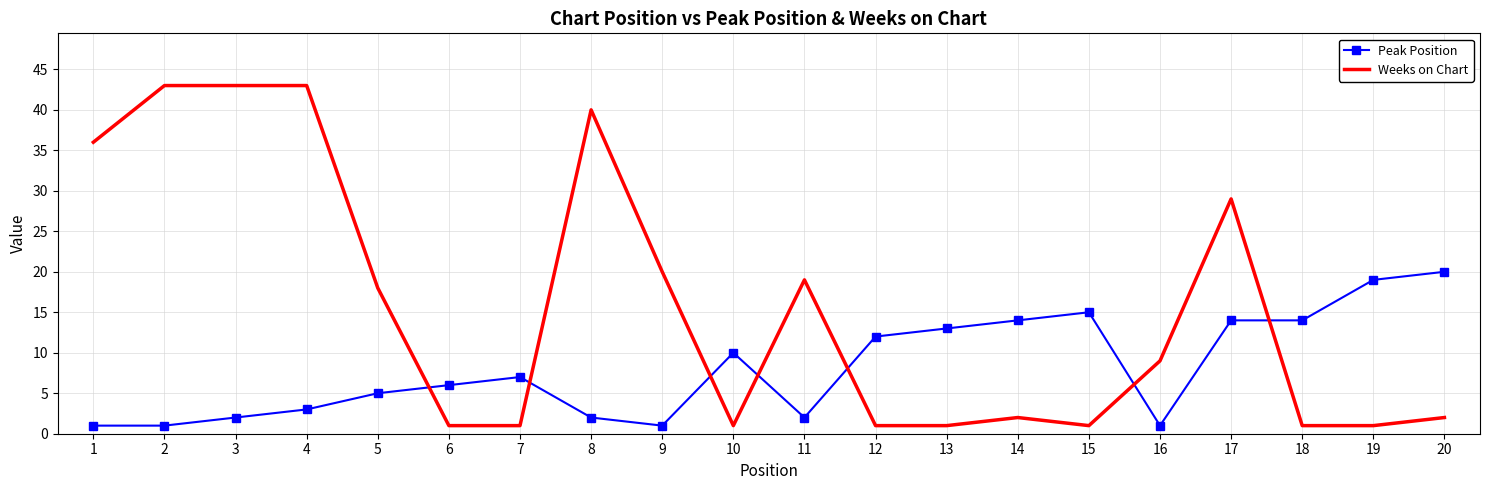

At which label is Weeks on Chart closest to 22?

9